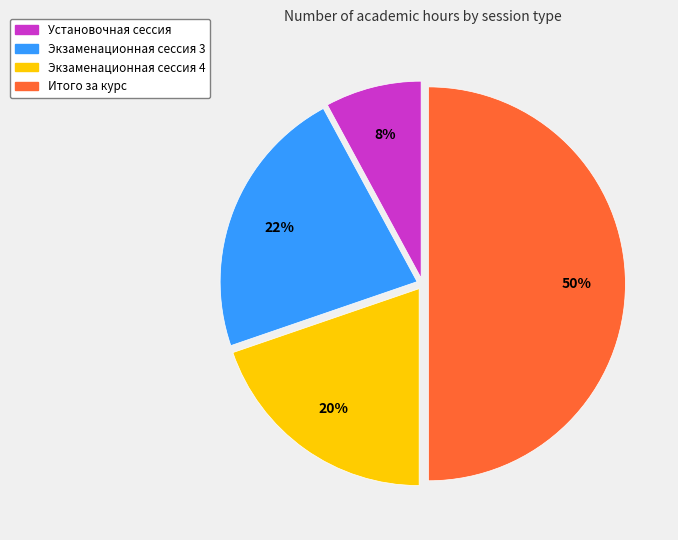

What percentage is the Установочная сессия slice, to the nearest percent?

8%